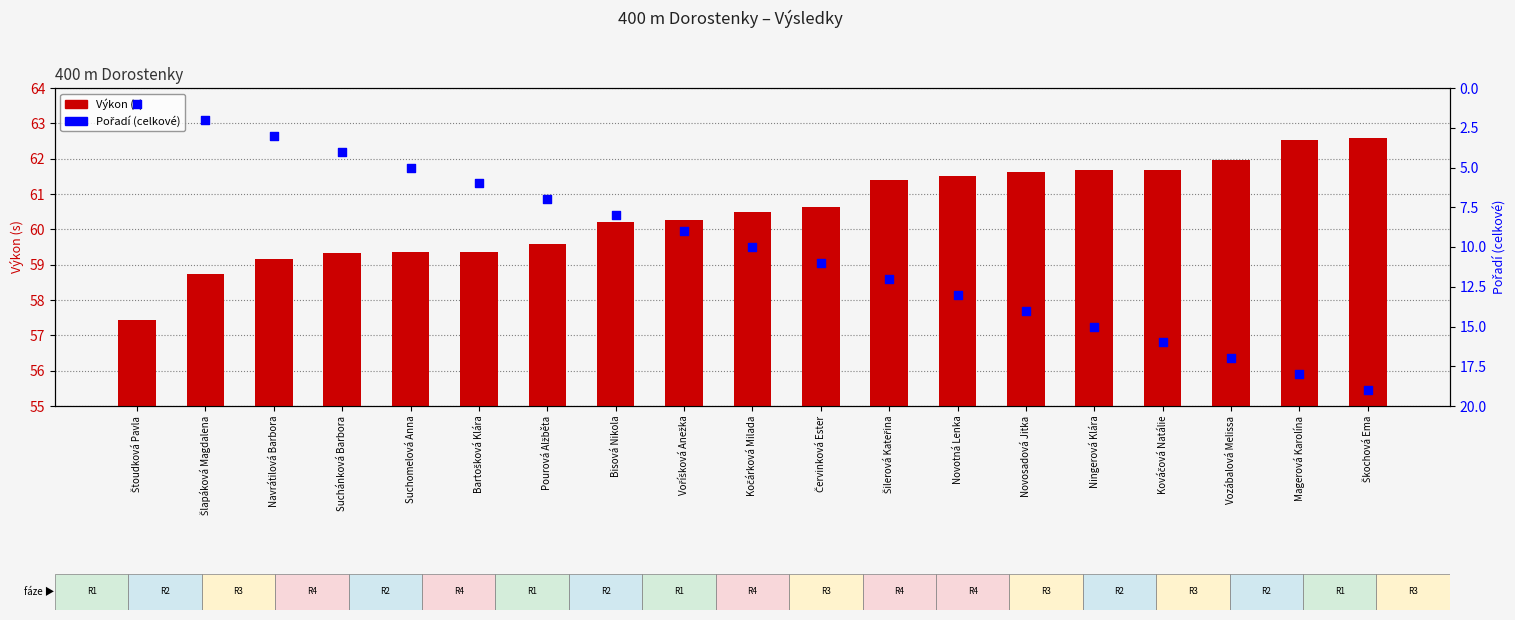

Is the value of Pořadí (celkové) at Šilerová Kateřina greater than the value of Výkon (s) at Novosadová Jitka?

No